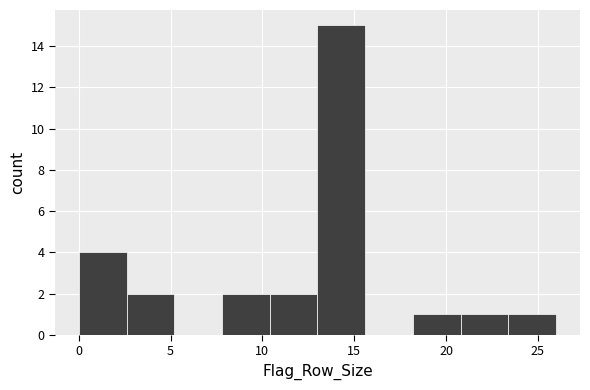

How tall is the bar that spans 23.4 to 26.0 on the x-axis? Neither the bar edges nor the heights are printed on the chart, so give them approximately, as read against the axes.

1